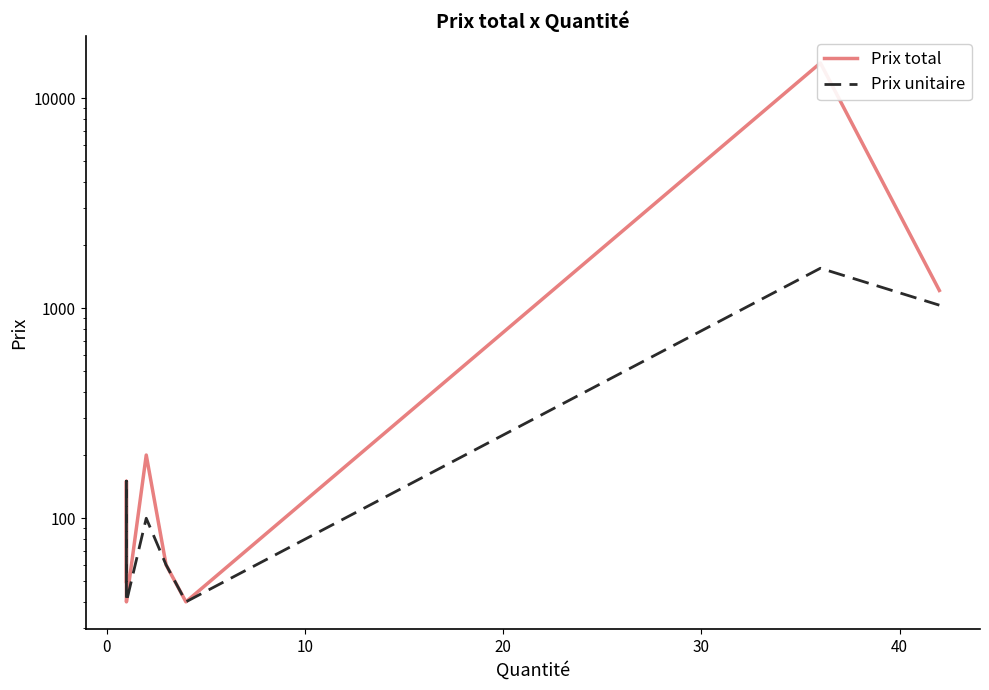

Does the chart display data point markers on the line(s)?

No